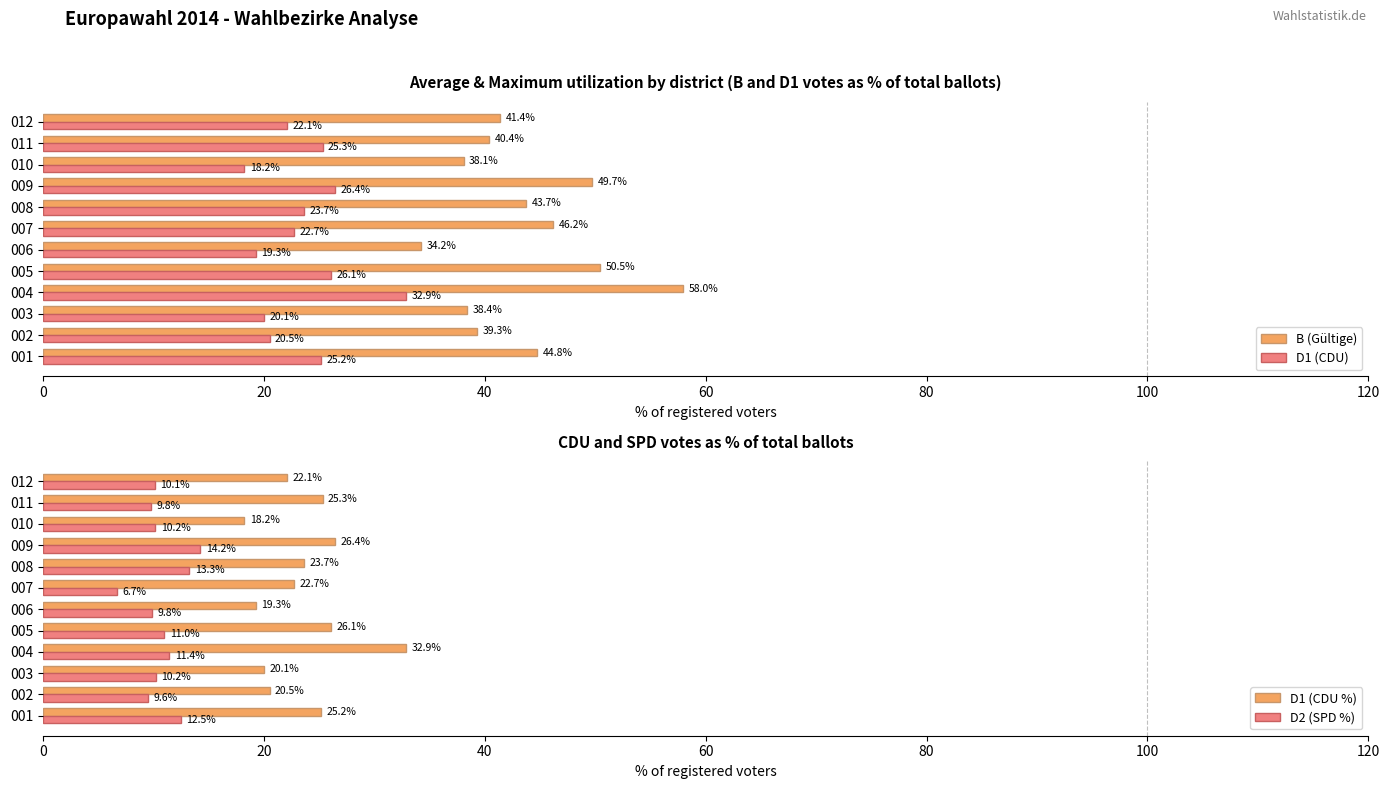

What is the minimum value for D1 (CDU)?

18.2